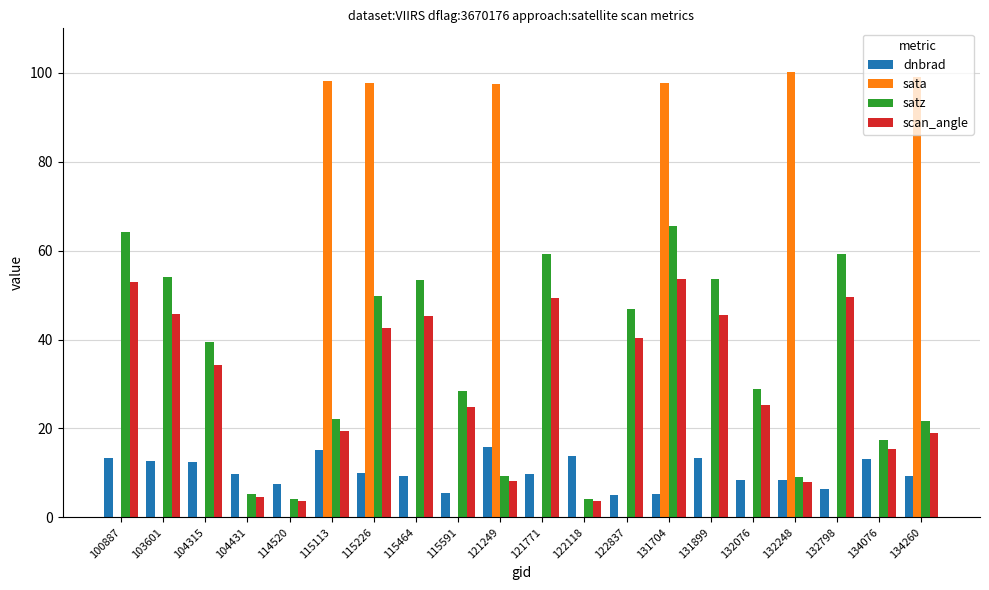

What are all the series names shown in the legend?

dnbrad, sata, satz, scan_angle